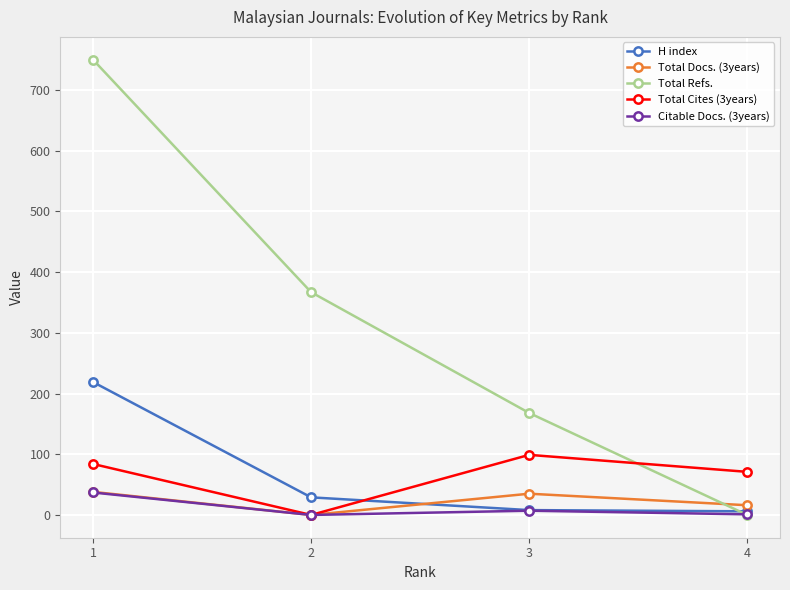

What is the value of the H index point at the 2nd from the left?

29